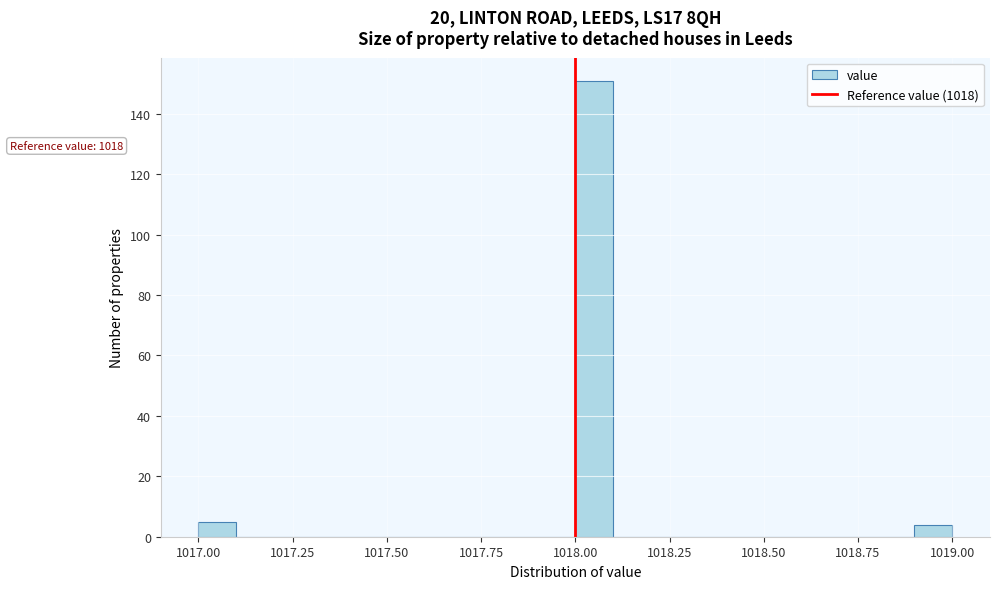

Read against the x-axis, roughly where is the centre of the tallest bar?

1018.05